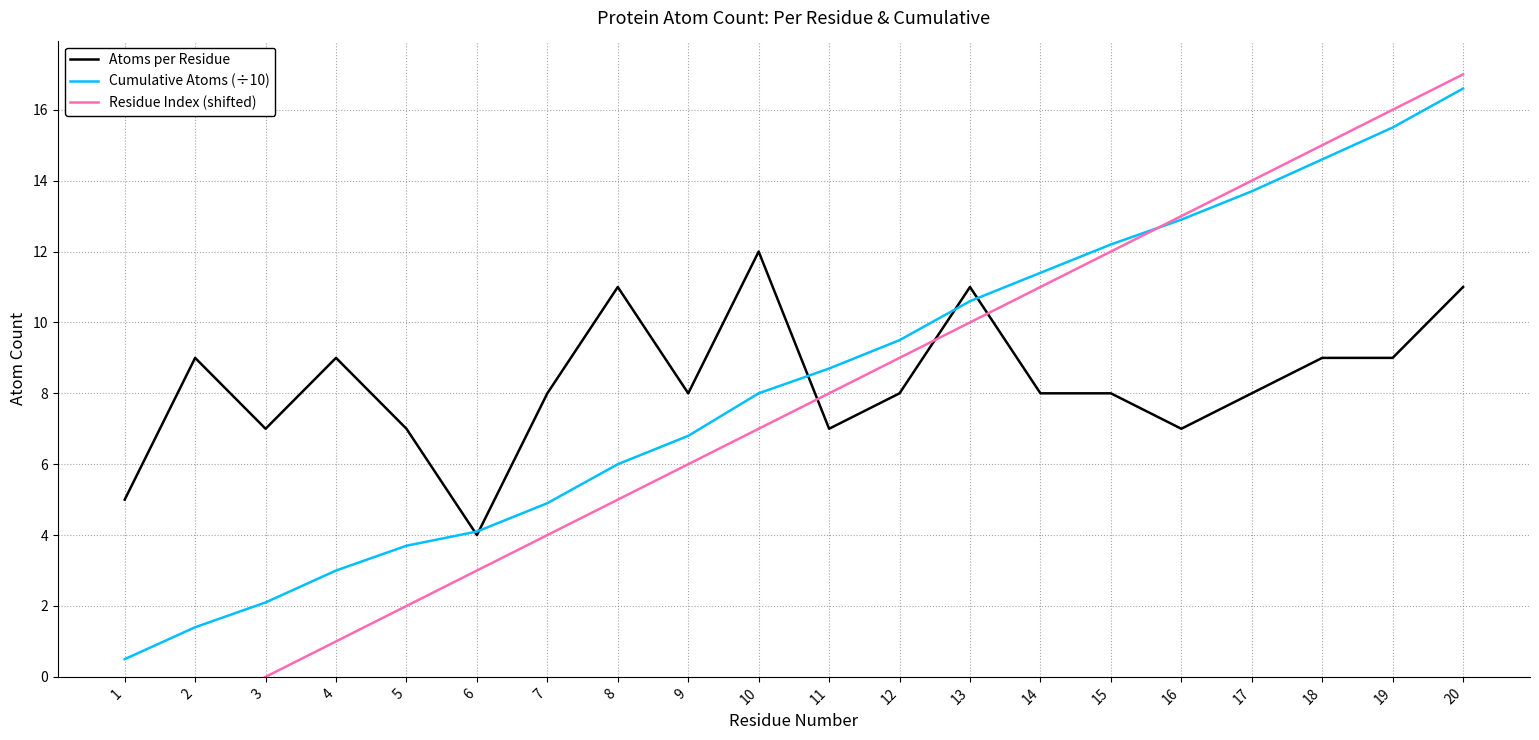

In Atoms per Residue, how many points are higher than both neighbors (excluding endpoints)?

5